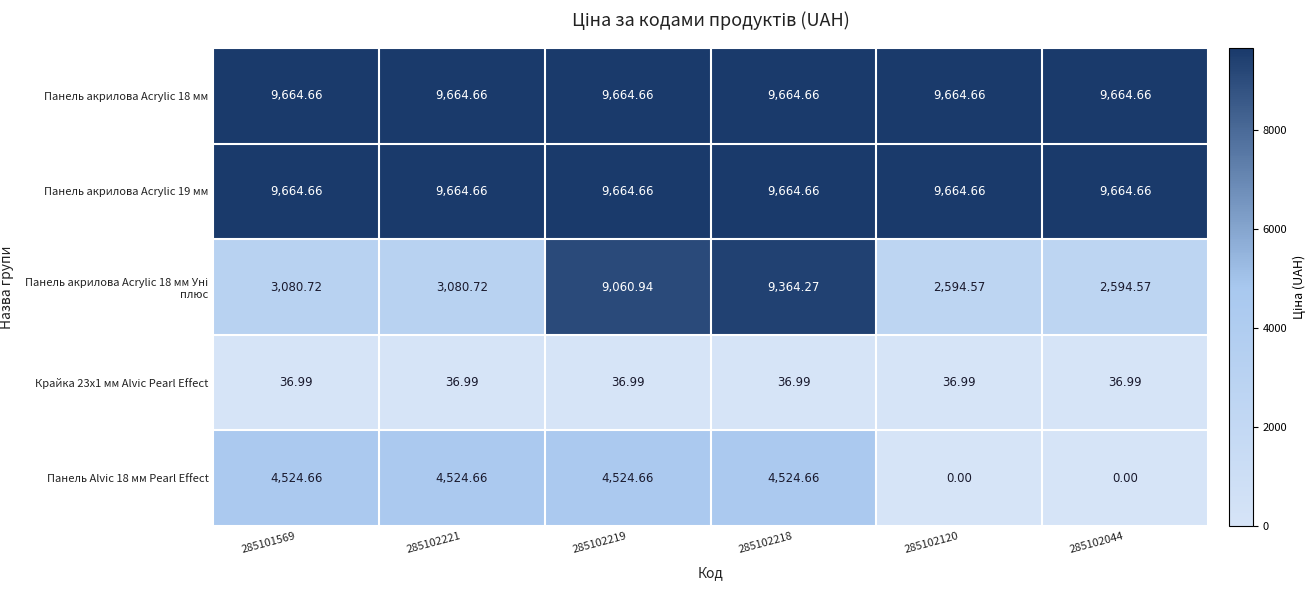

Is the value of Панель Alvic 18 мм Pearl Effect at 285102044 greater than the value of Панель акрилова Acrylic 18 мм at 285102120?

No